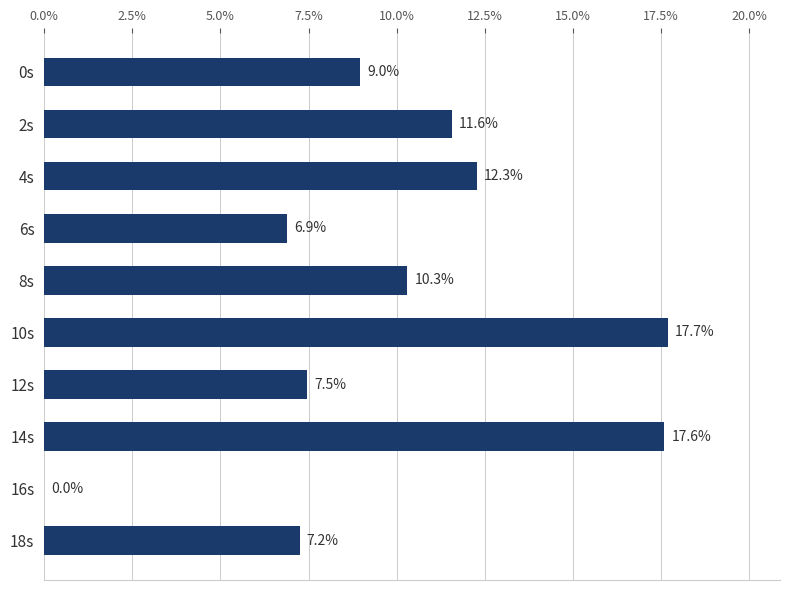

What is the average value?

10.0